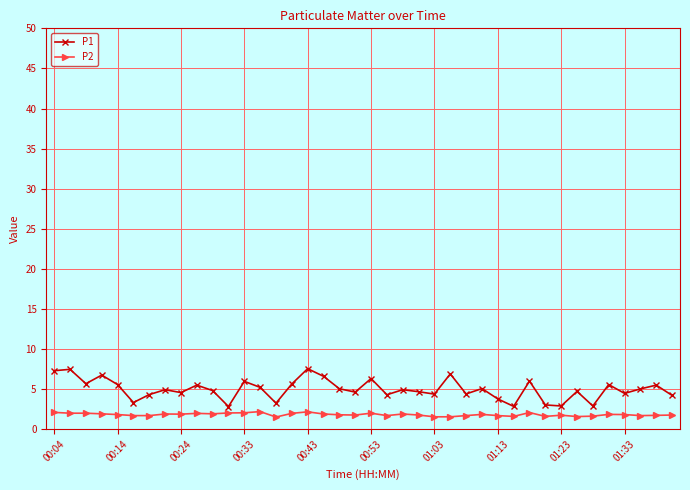

True or false: P2 has more than 1 points higher than both neighbors.

True